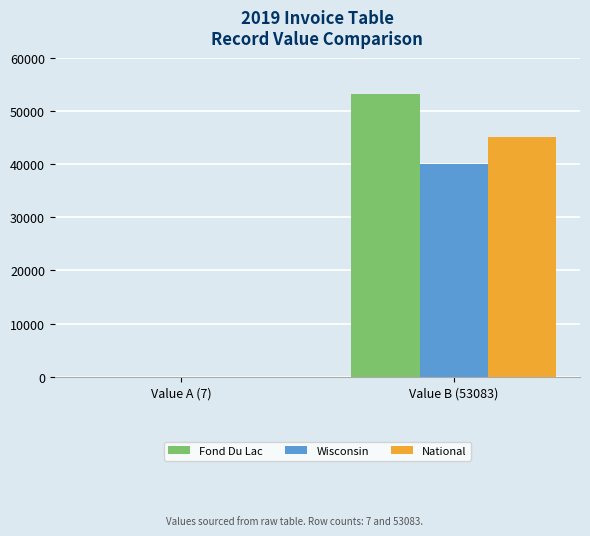

Which category has the highest value across all series?

Value B (53083)